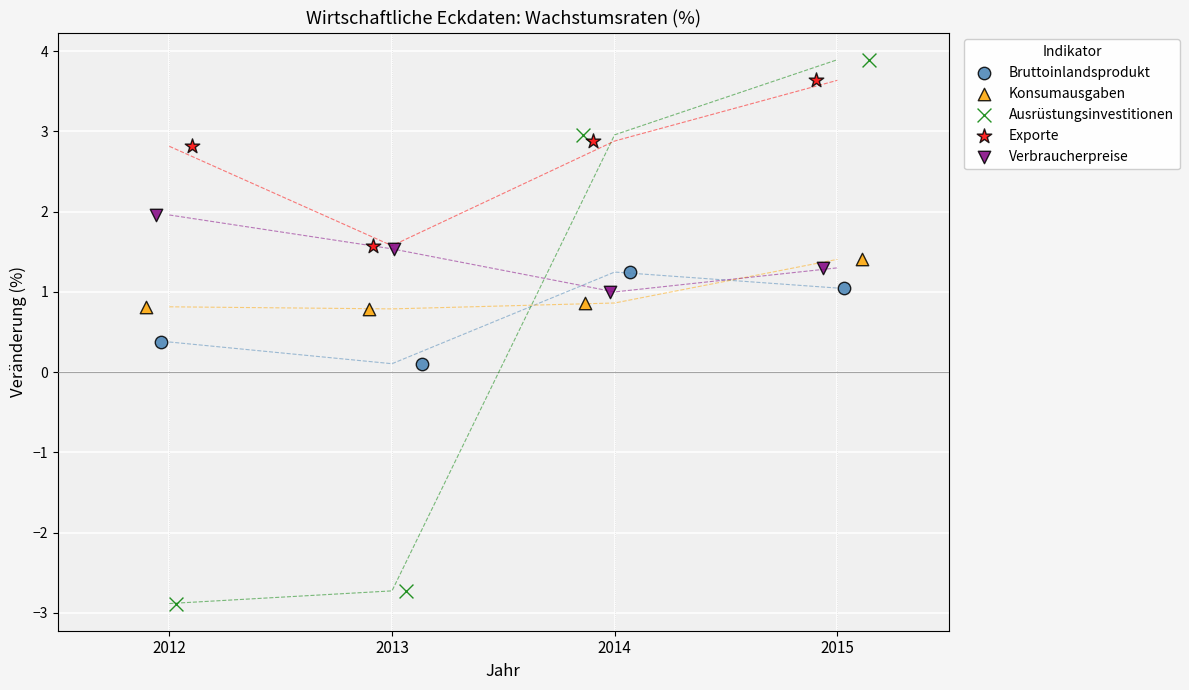

Which series reaches the minimum Y coordinate?

Ausrüstungsinvestitionen